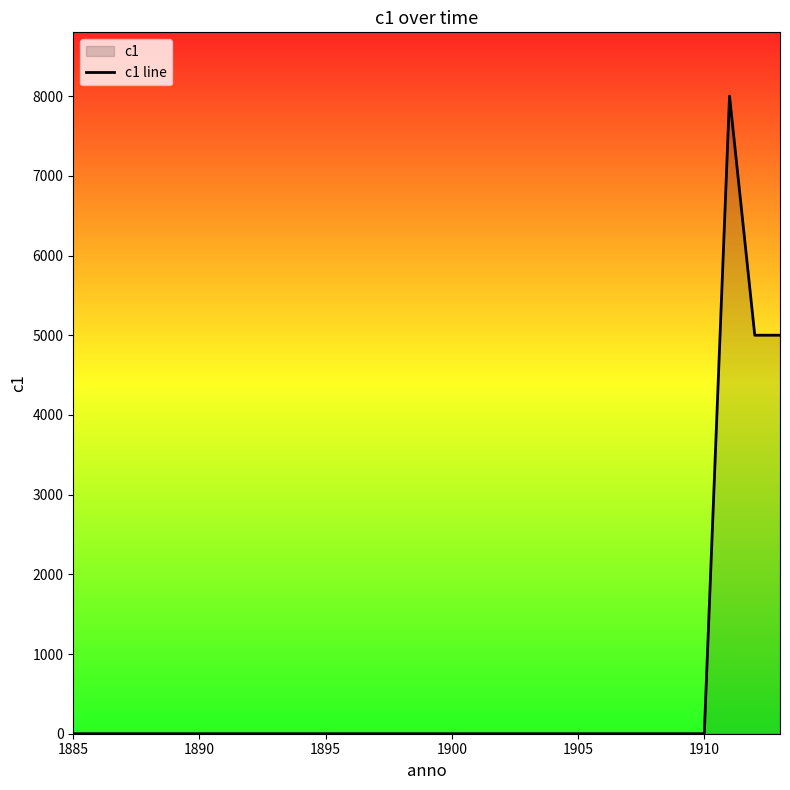

How many values exceed 0?

3